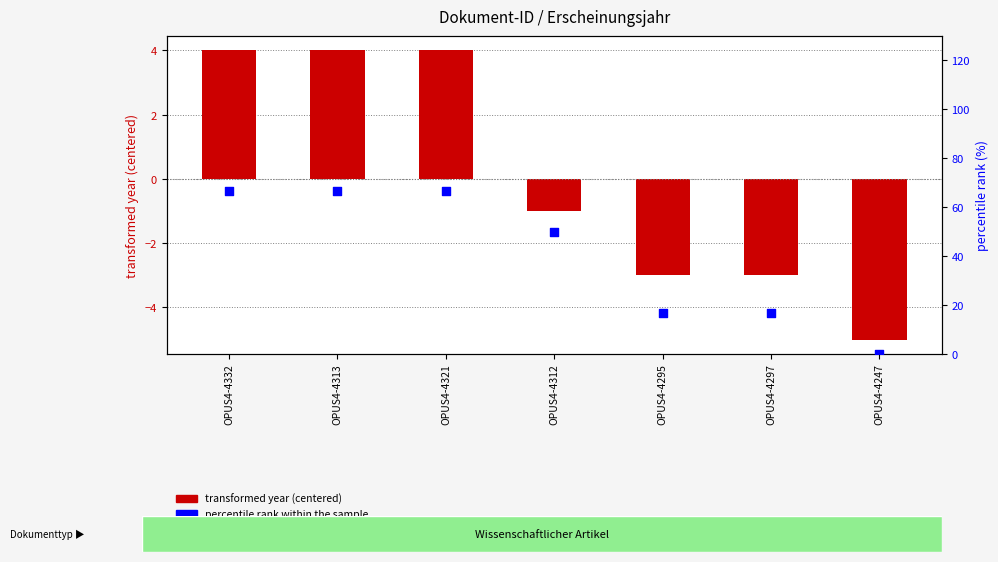

At which category is the sum across all series the highest?

OPUS4-4332